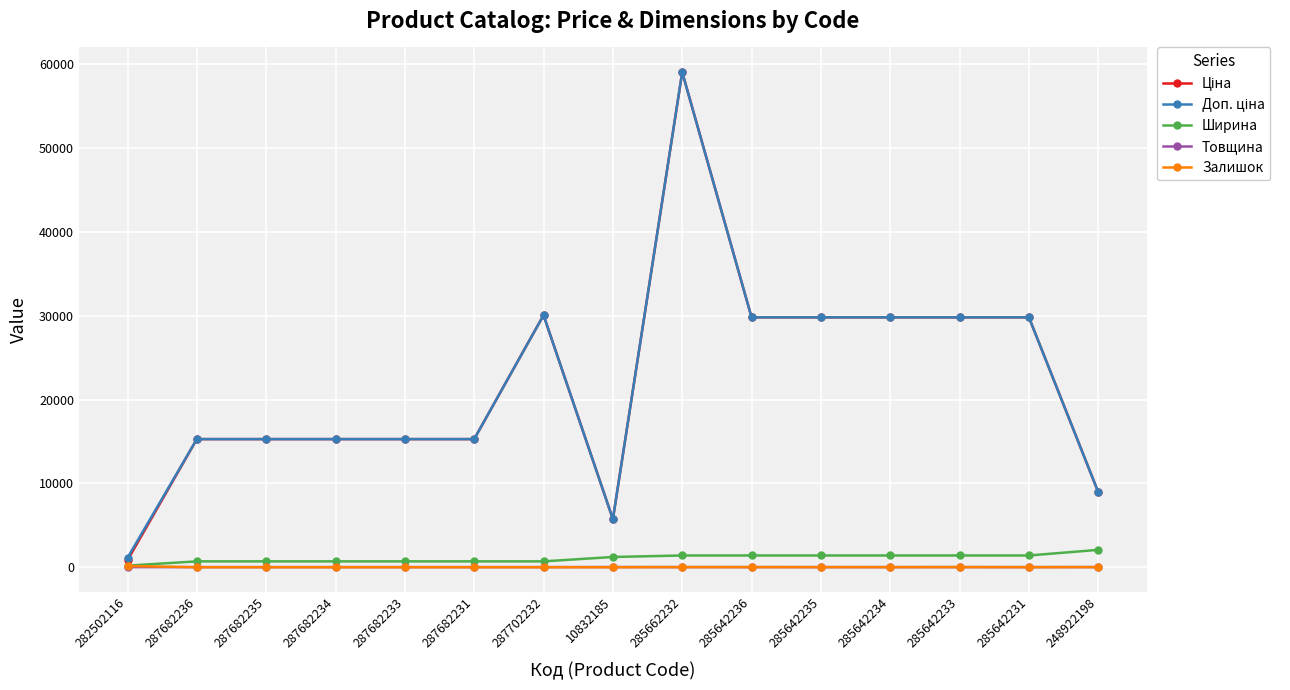

The value of Залишок at 287702232 is 0.0. True or false?

True